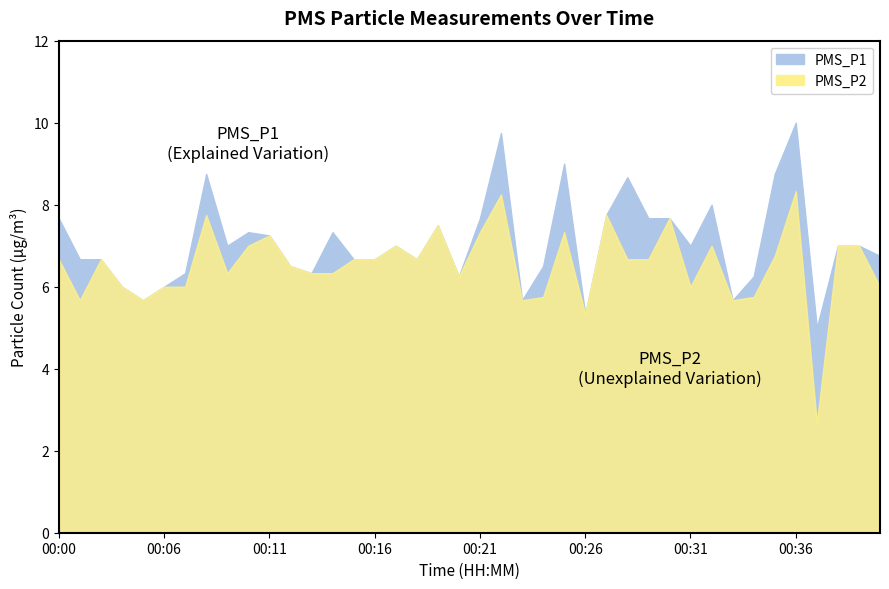

Count the number of categories in the chart.

40